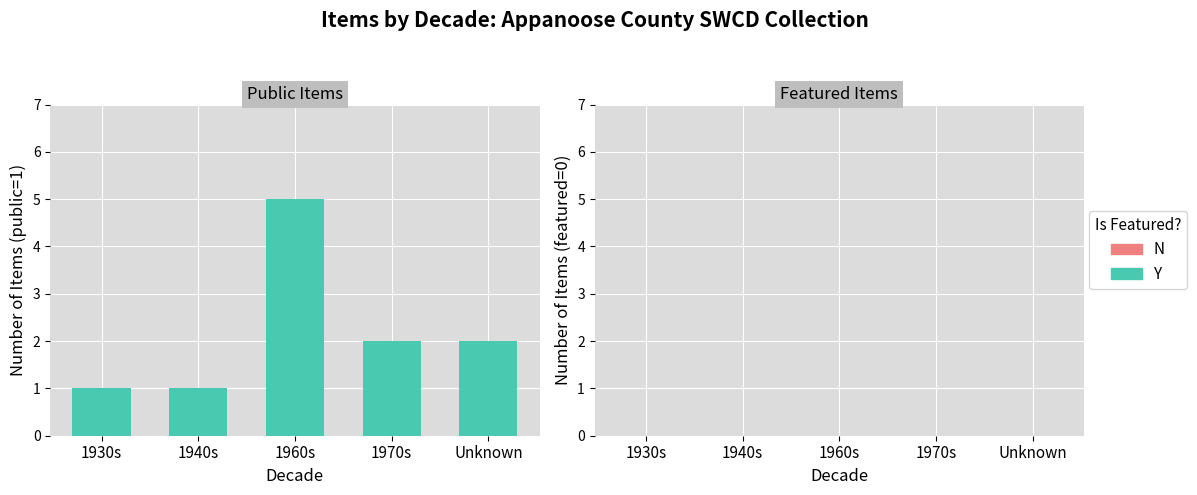

What is the greatest value displayed?

5